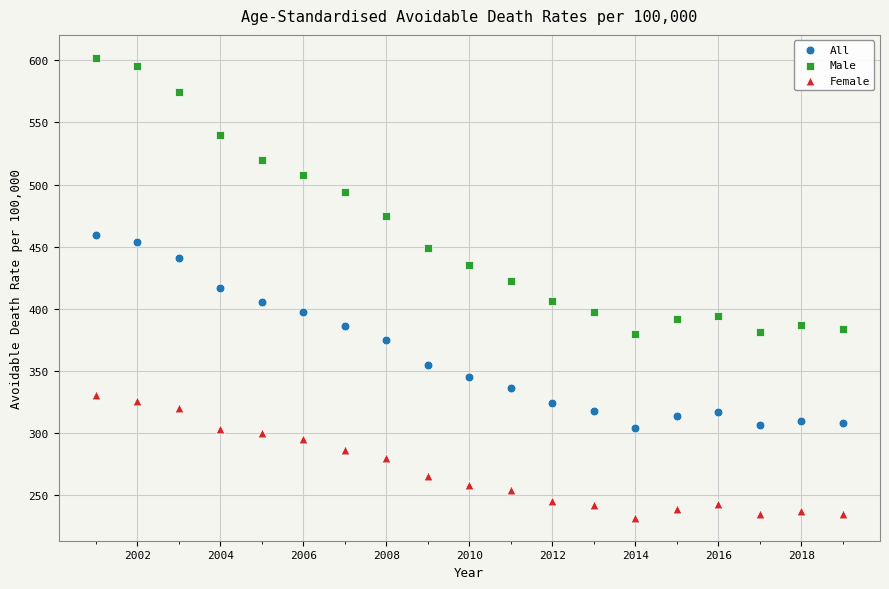

Which series reaches the maximum Y coordinate?

Male